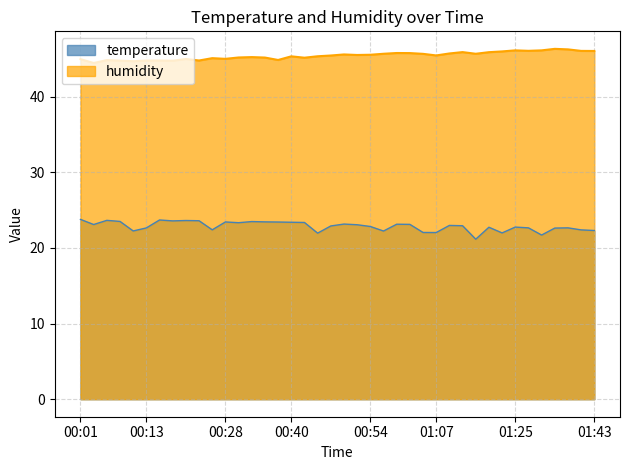

What are all the series names shown in the legend?

temperature, humidity